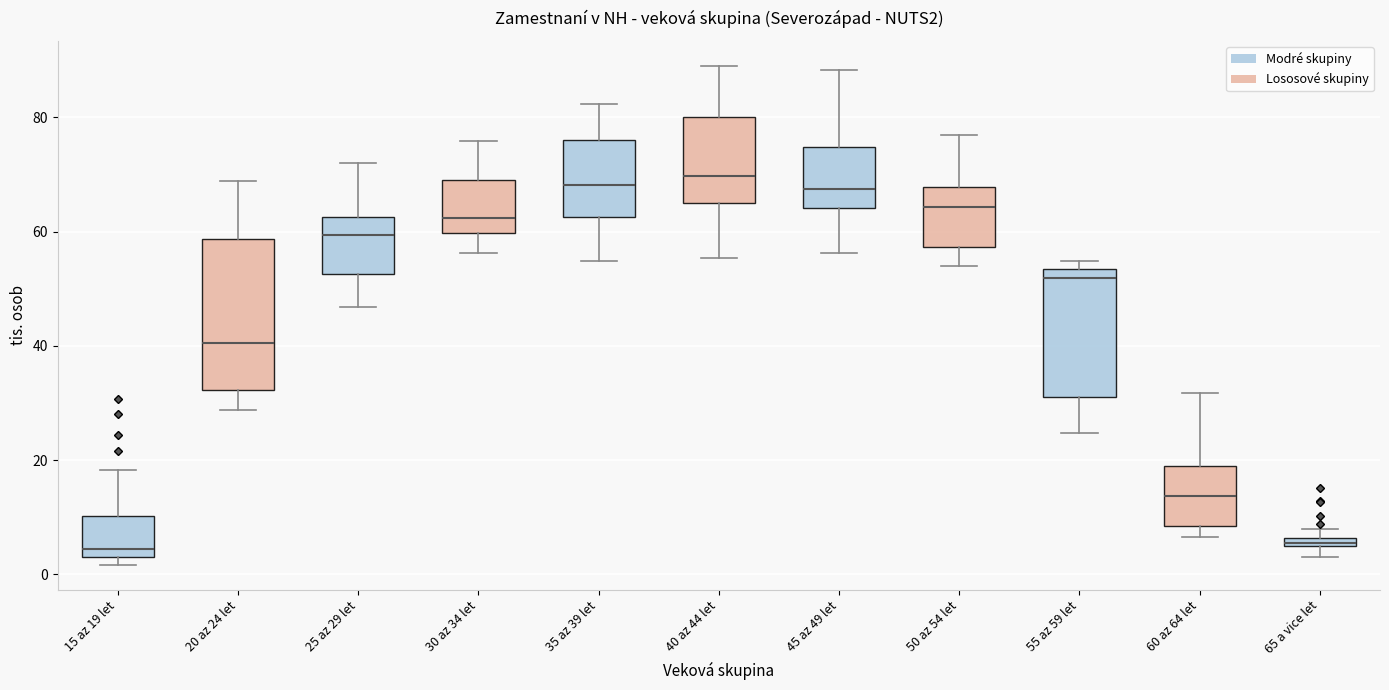

Where is the lower edge of the box for 35 az 39 let on the y-axis? The values are not printed on the chart, so give them approximately, as read against the axis.

62